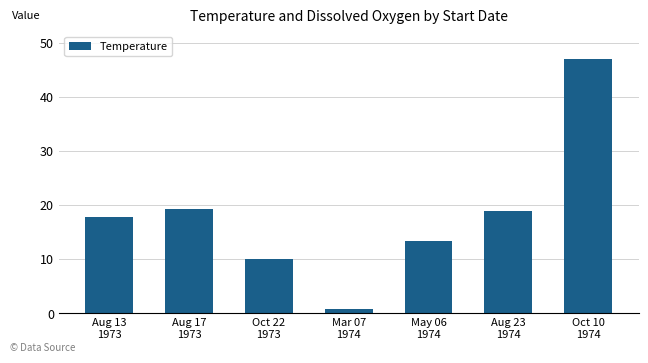

At which category does the chart reach its minimum across all series?

Mar 07
1974